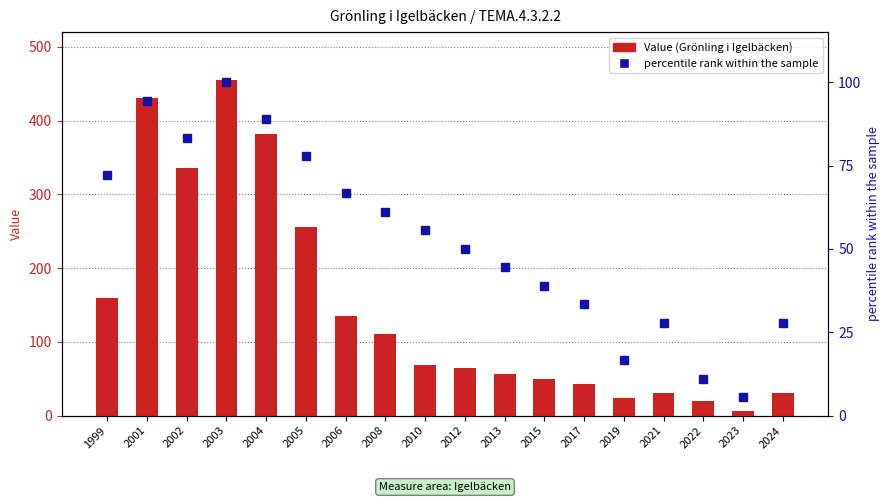

What is the smallest value displayed?

5.6